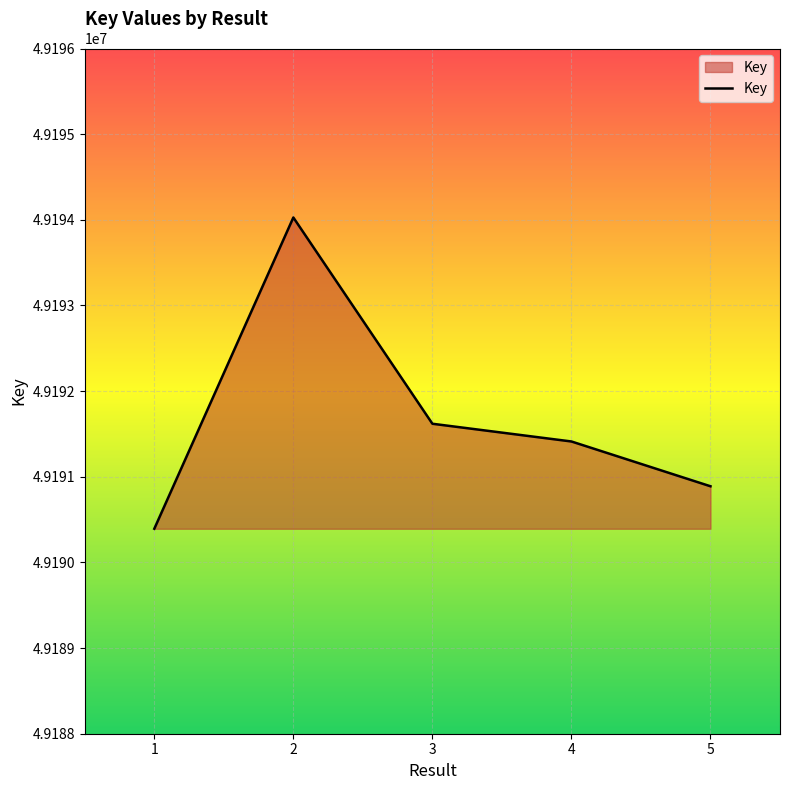

Count the number of data series in this chart.

1